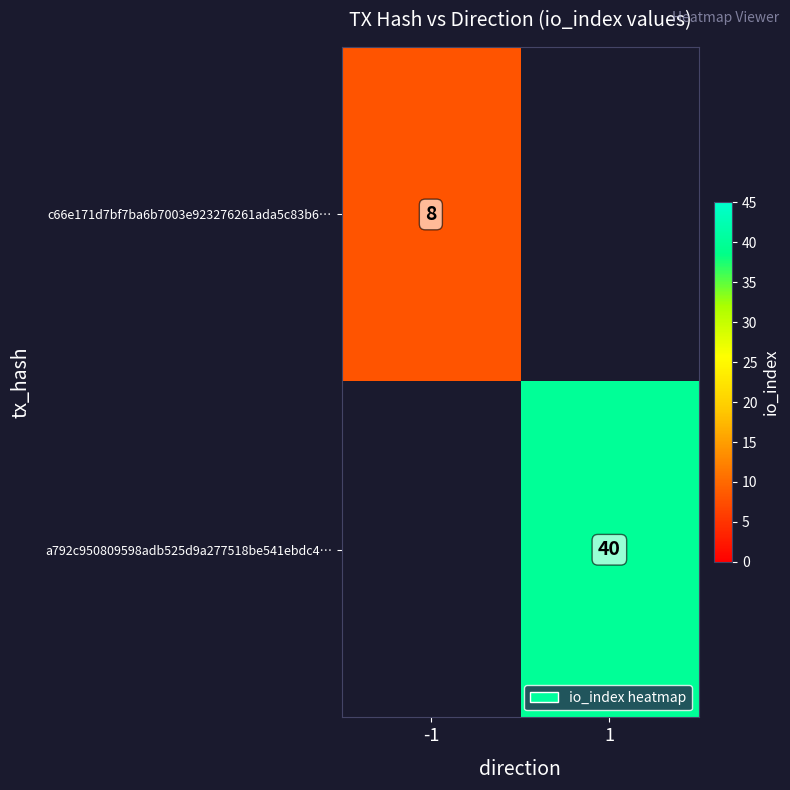

How many distinct data groups are displayed?

2